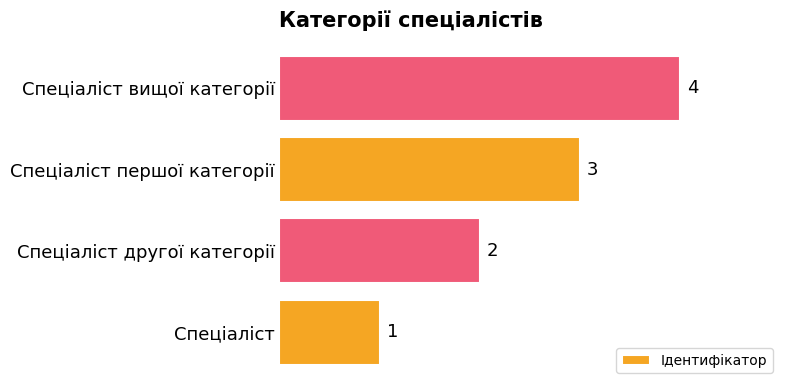

Count the values in the range 2 to 4.

3